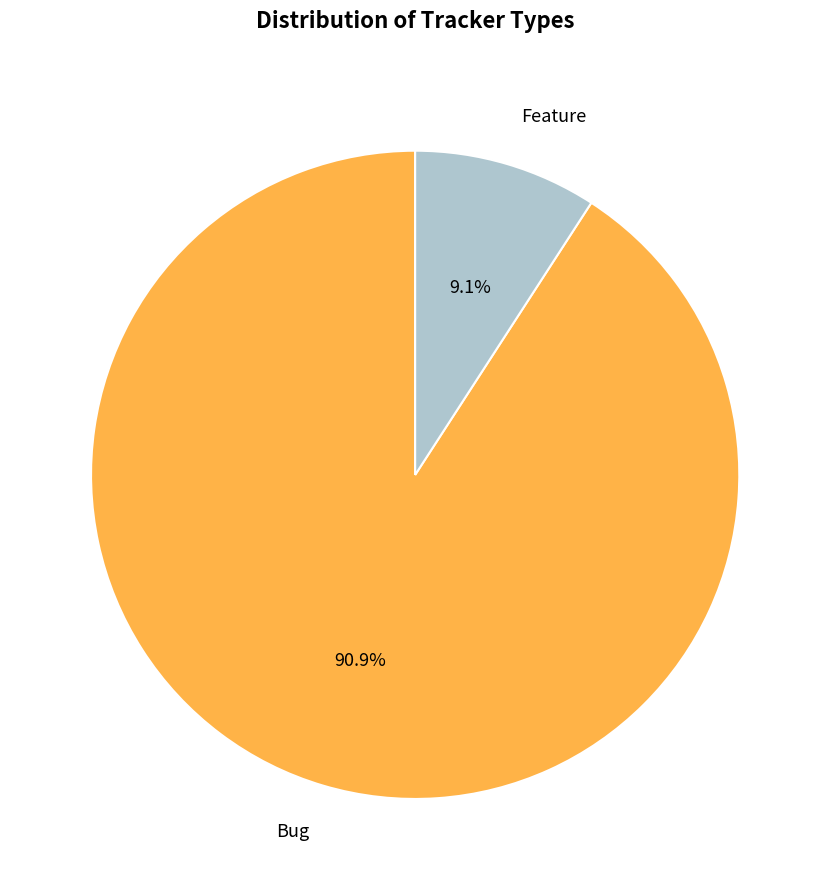

Which has a higher value, Bug or Feature?

Bug